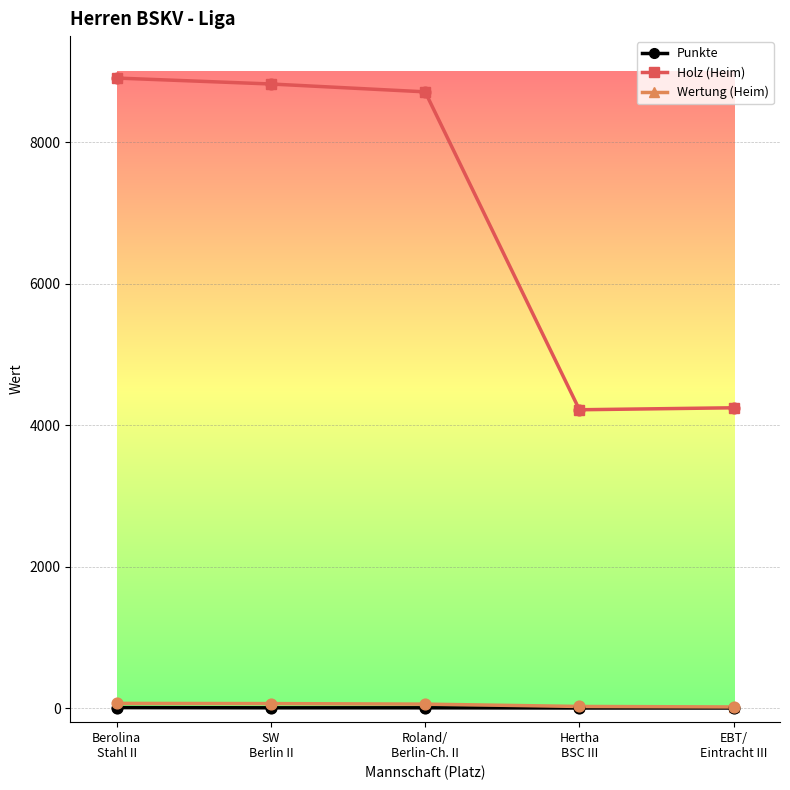

Which series has the largest total across all categories?

Holz (Heim)